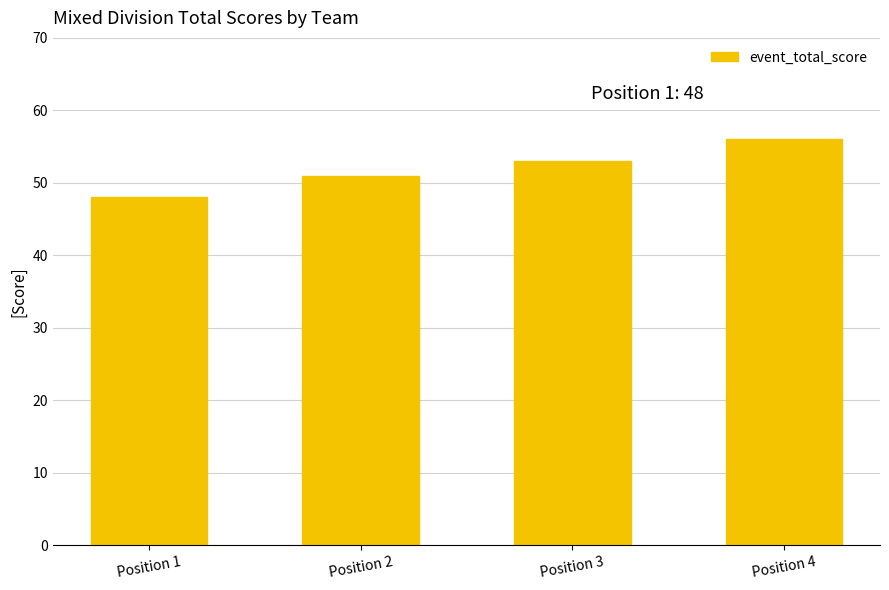

The chart shows a value of 48 at Position 1. True or false?

True